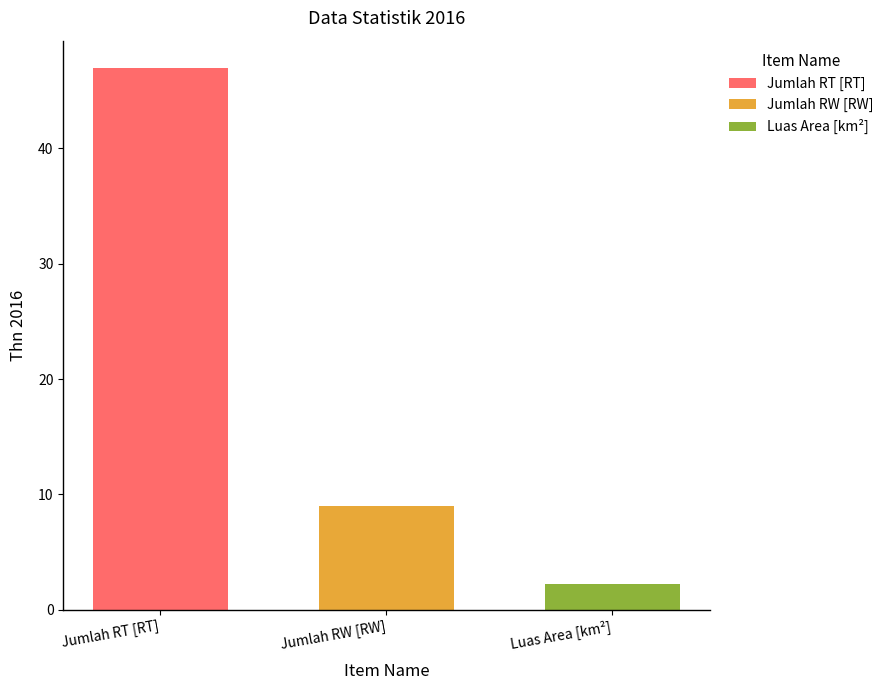

Are the bars horizontal?

No